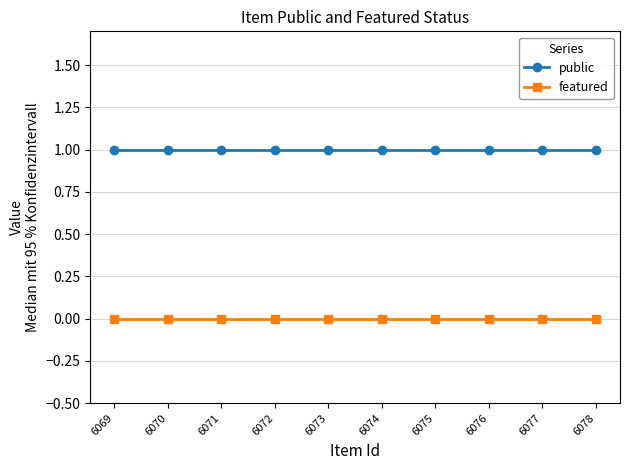

At 6072, list the series in order from smallest to largest.

featured, public